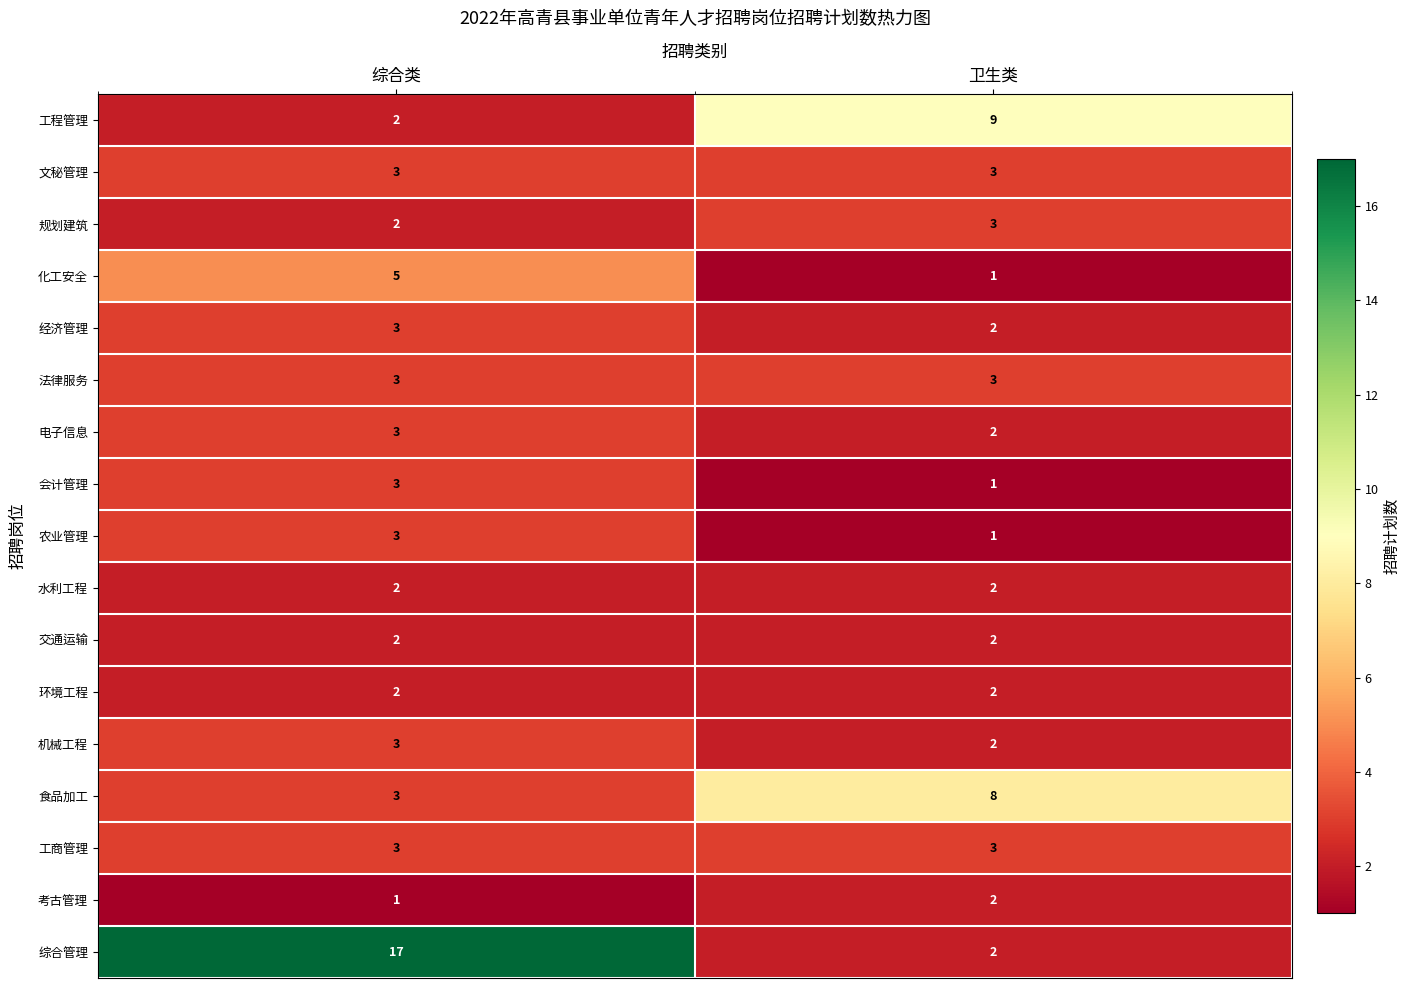

List the labels in order of 化工安全 value, largest first.

综合类, 卫生类